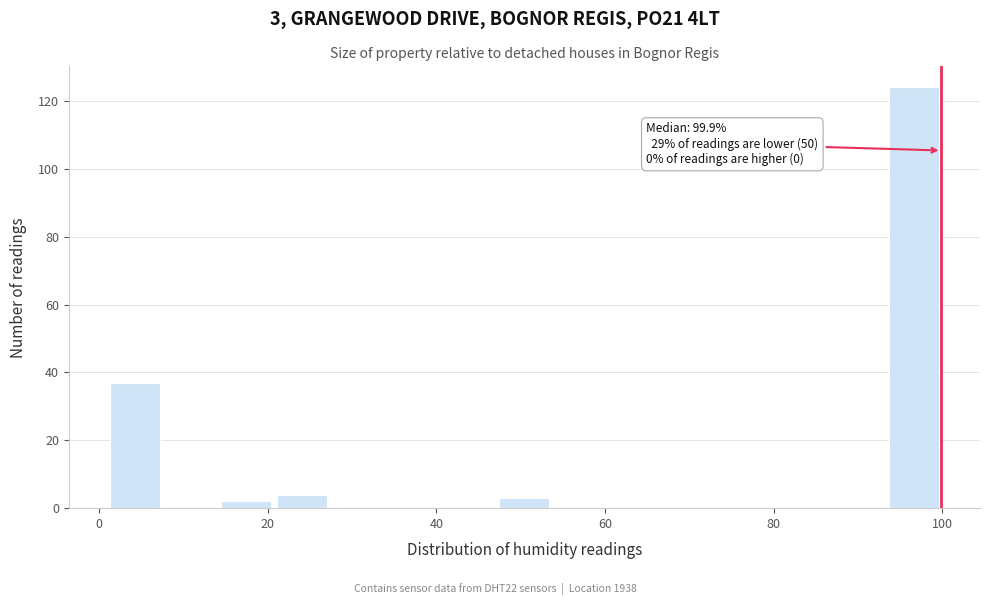

Around what value on the x-axis is the tallest bar? Give the approximate position of its centre, as read against the axis.

96